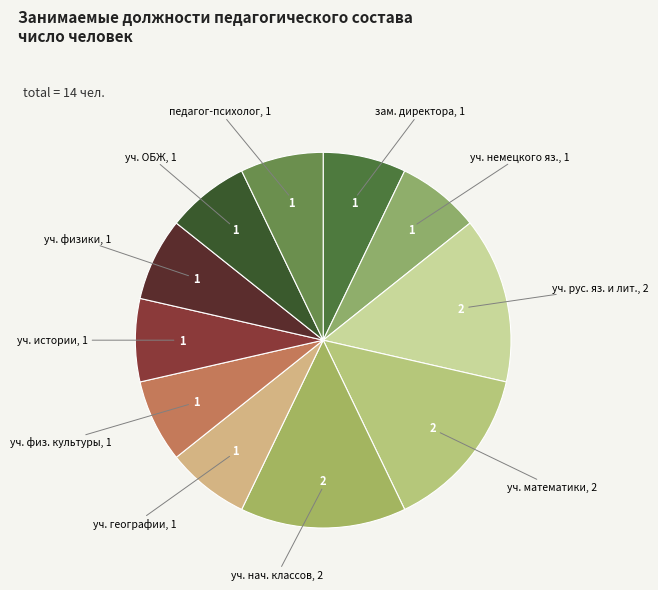

Rank the categories by value from highest to lowest.

учитель русского языка и литературы, учитель математики, учитель начальных классов, заместитель директора, учитель немецкого языка, учитель географии, учитель физической культуры, учитель истории, учитель физики, учитель ОБЖ, педагог-психолог